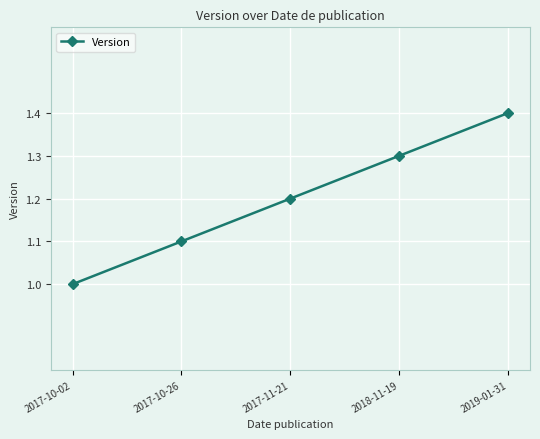

Between 2019-01-31 and 2017-11-21, which is larger?

2019-01-31